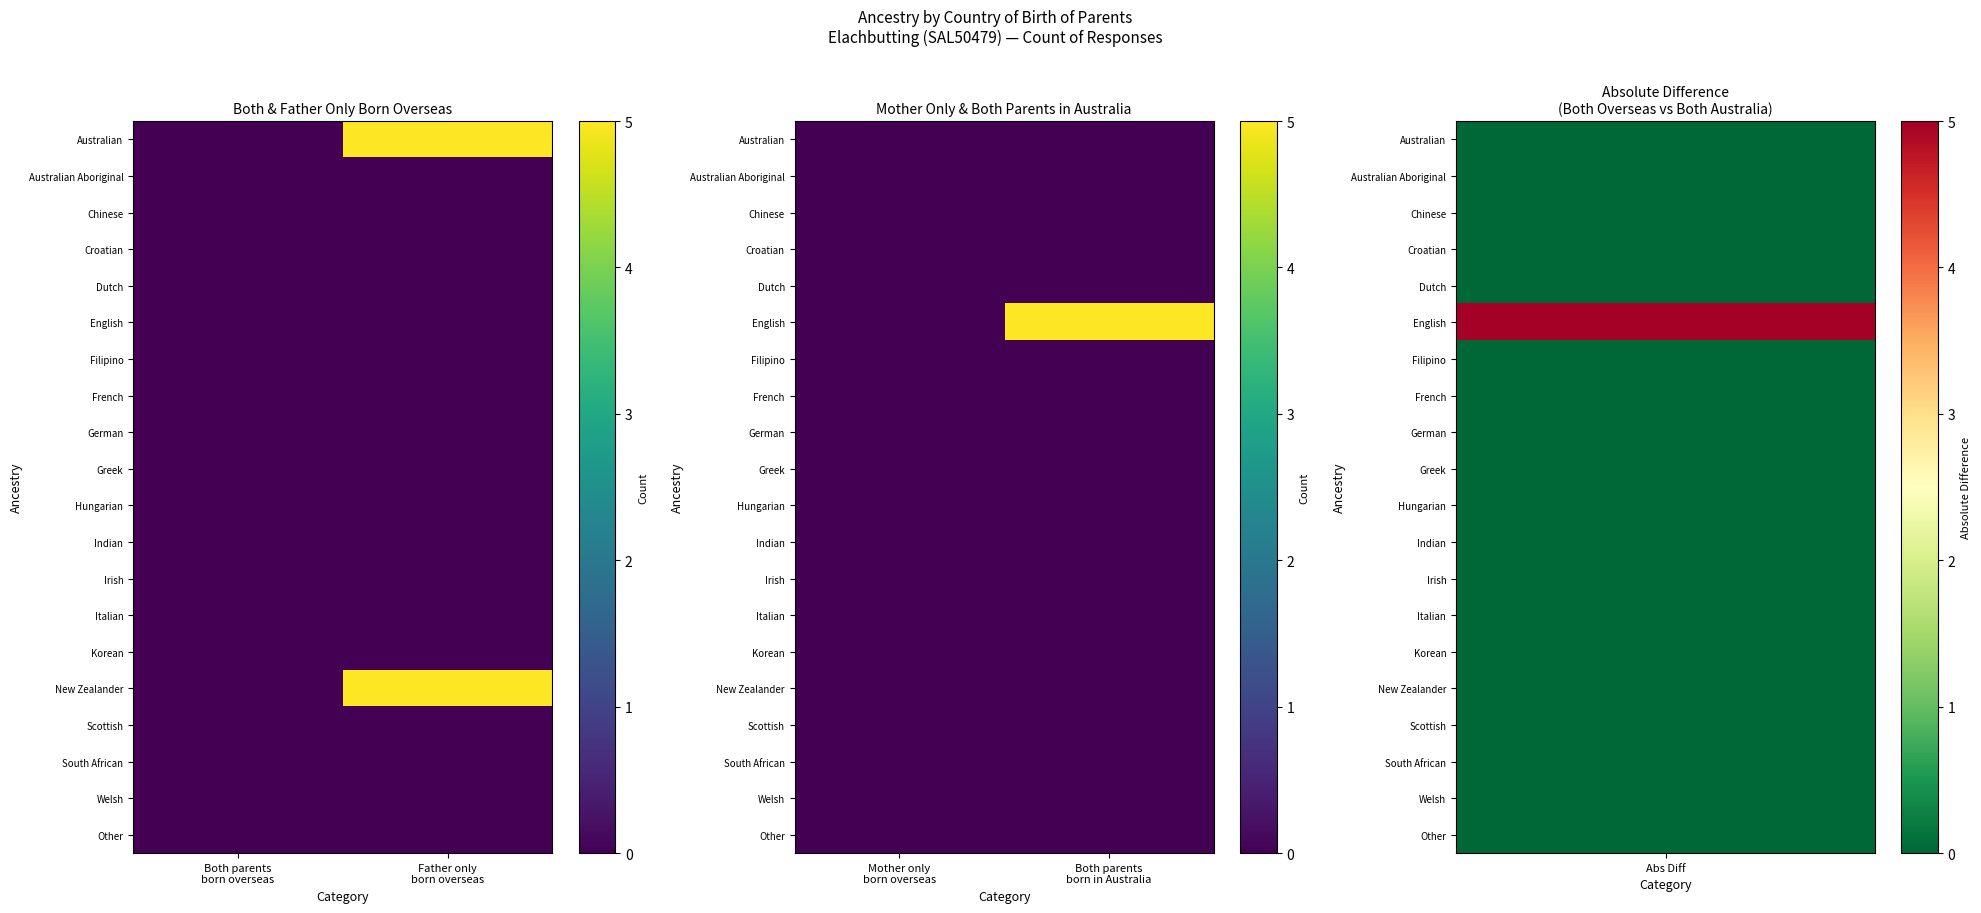

At which category is the sum across all series the highest?

Both parents born in Australia